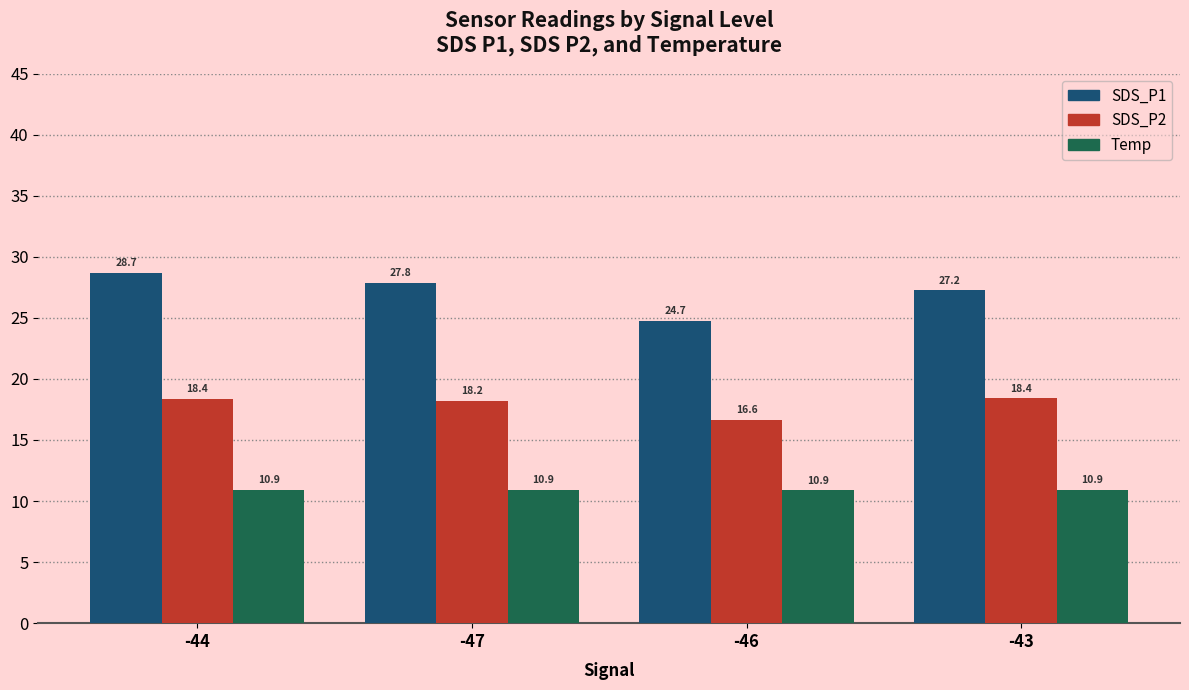

True or false: SDS_P2 has a value of 16.6 at -46.

True